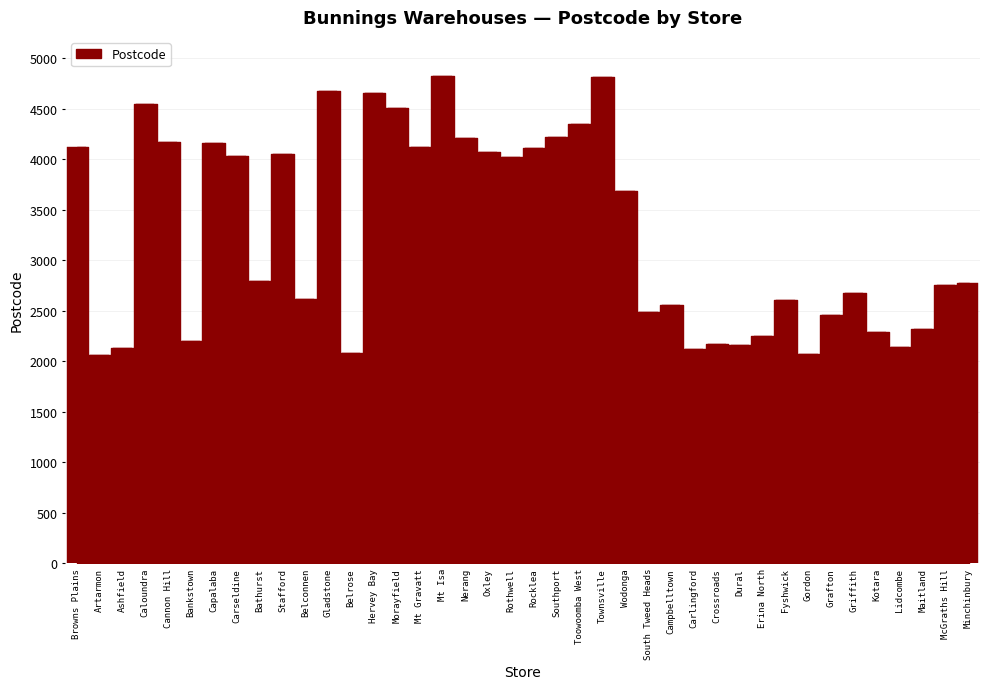

The chart shows a value of 2560 at Campbelltown. True or false?

True